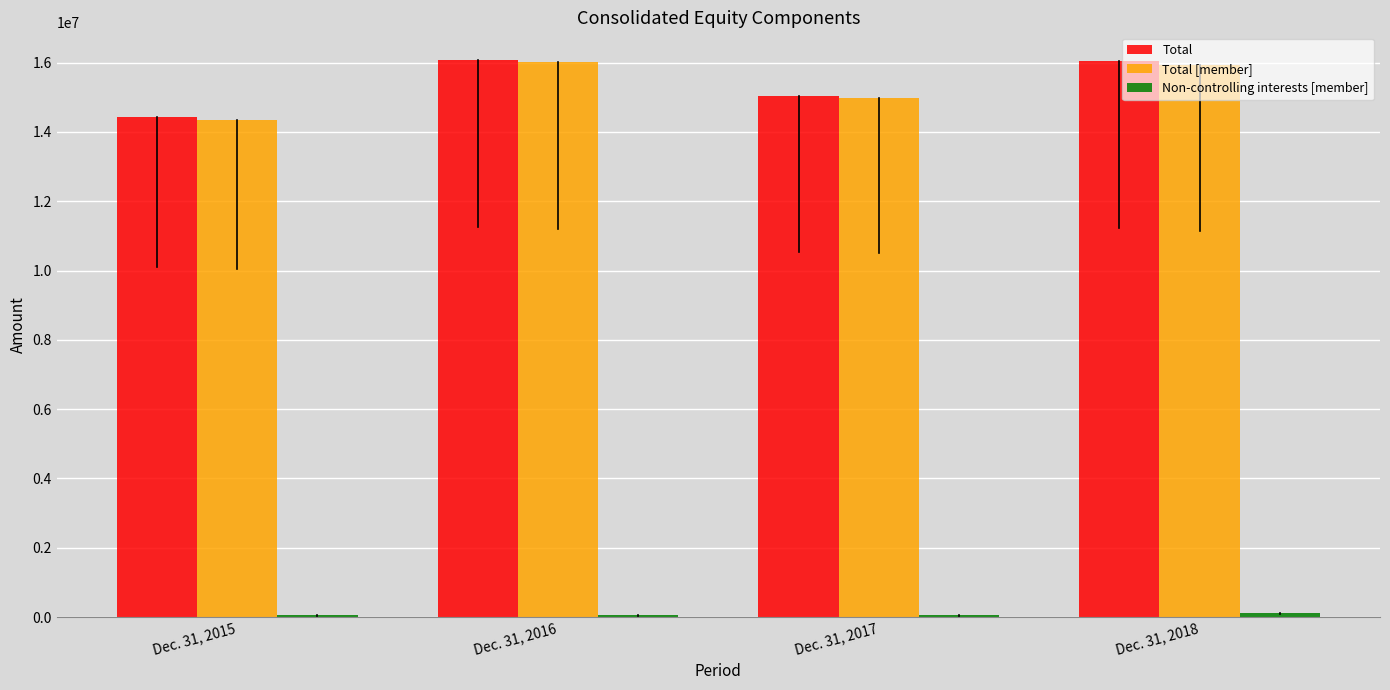

Is the value of Total [member] at Dec. 31, 2018 greater than the value of Total at Dec. 31, 2015?

Yes